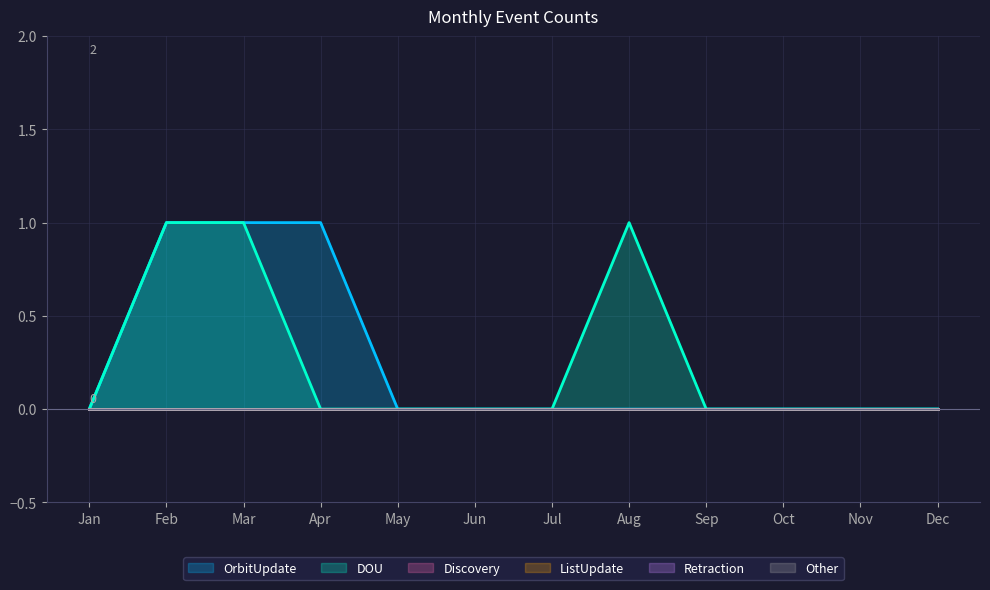

At how many categories does at least one series exceed 0?

4